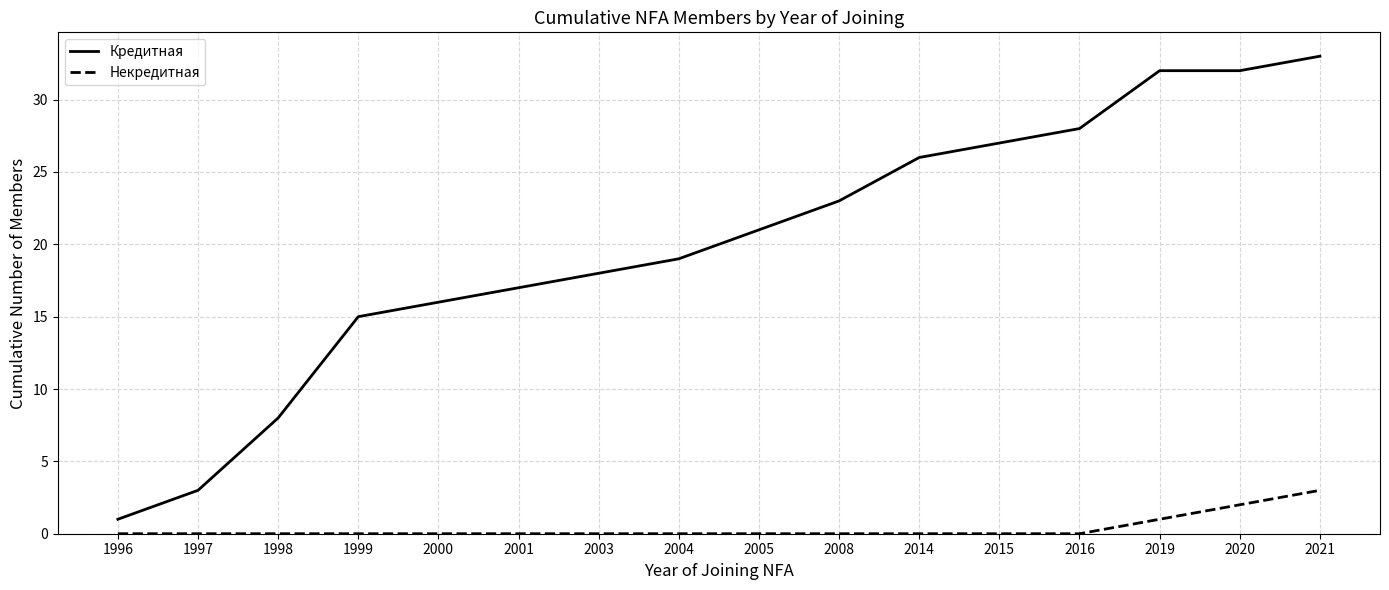

At which label is Кредитная closest to 17?

2001